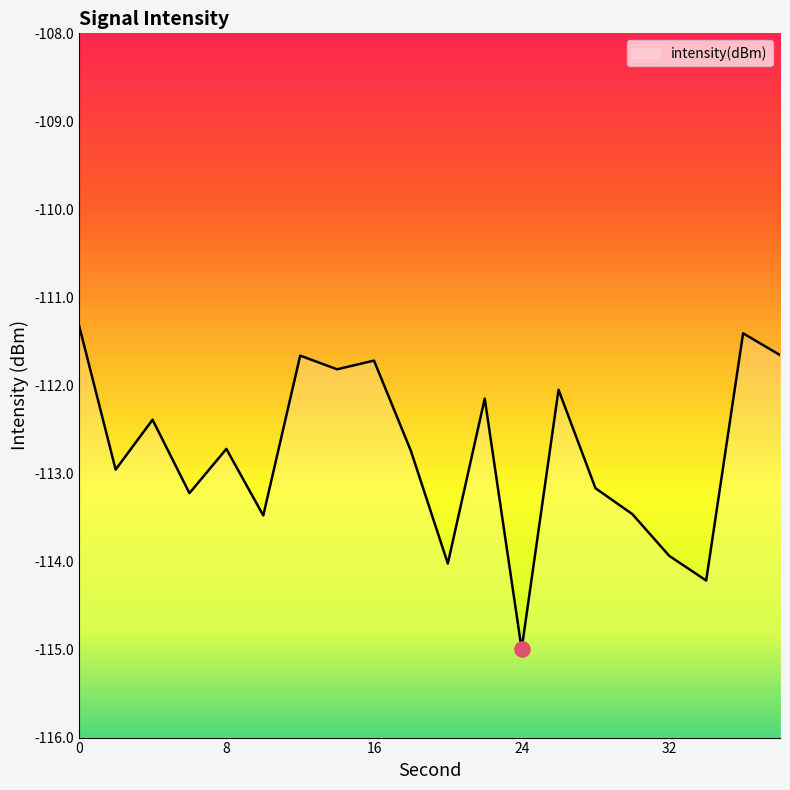

What is the change in value from 20 to 34?

-0.2